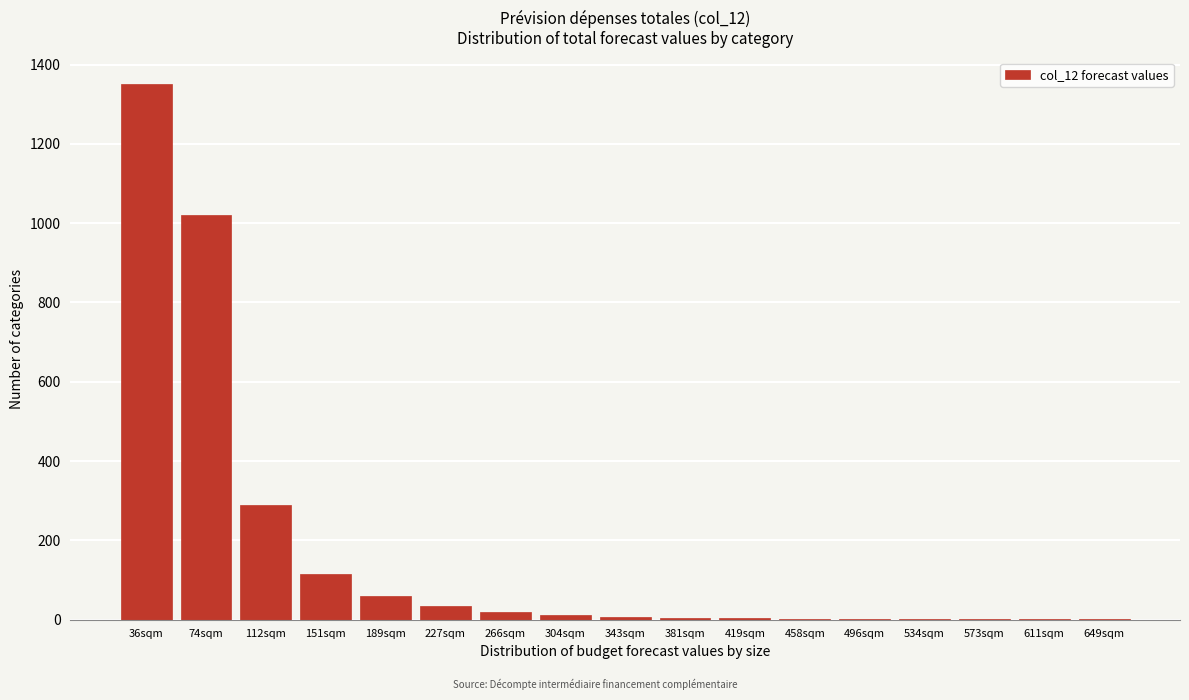

At which label is the value closest to 675?

74sqm